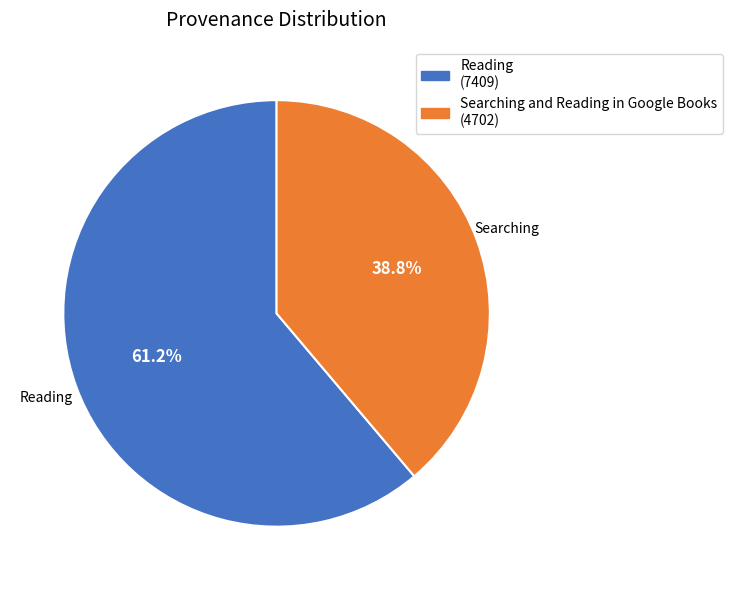

To the nearest percent, what is the average slice percentage?

50%